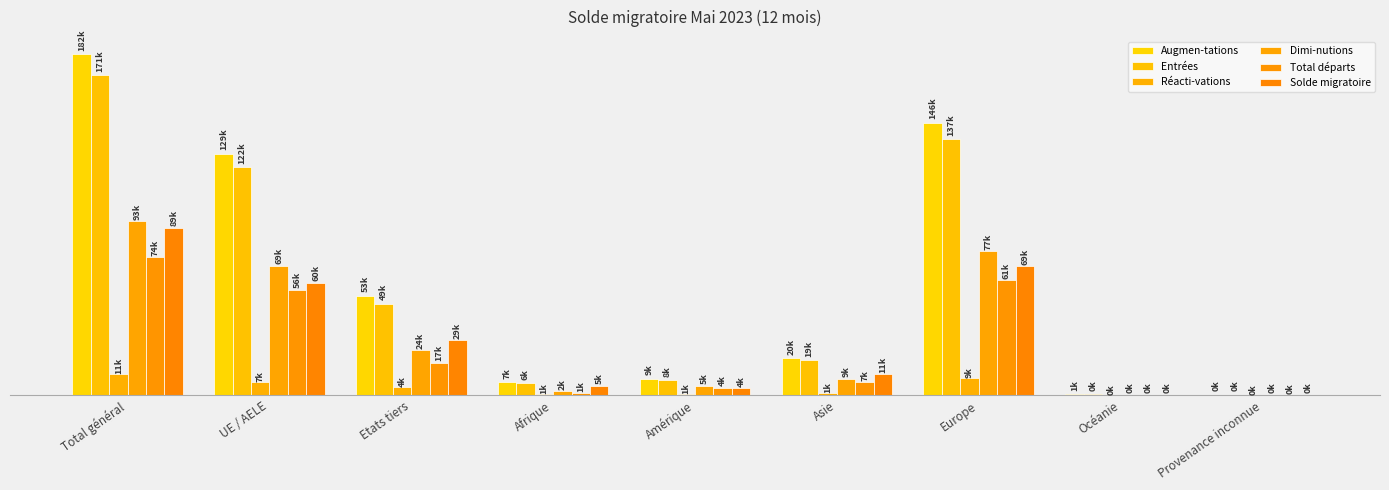

What is the sum of all Solde migratoire values?

267978